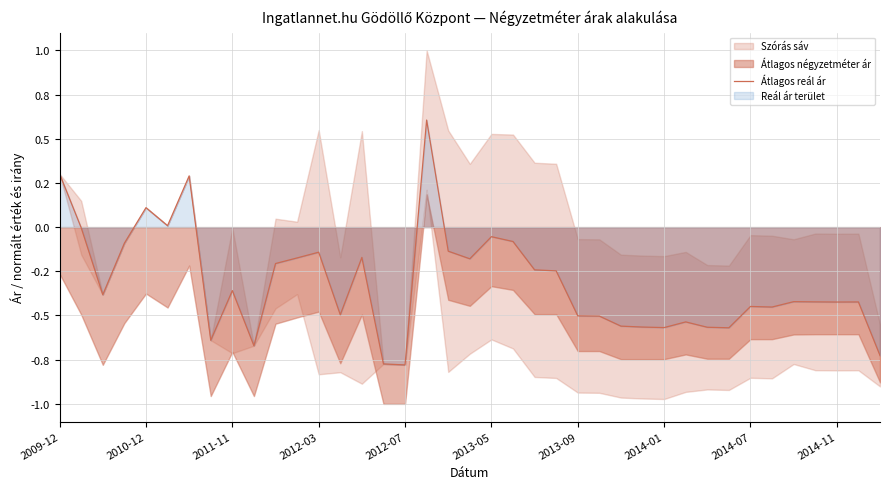

Rank the categories by value from lowest to highest.

16, 15, 38, 2014-11, 2014-01, 31, 28, 30, 27, 26, 29, 25, 24, 13, 33, 32, 36, 37, 35, 34, 2011-11, 2014-07, 23, 22, 10, 19, 11, 14, 12, 18, 2012-03, 21, 20, 2010-12, 2013-05, 2012-07, 2013-09, 2009-12, 17